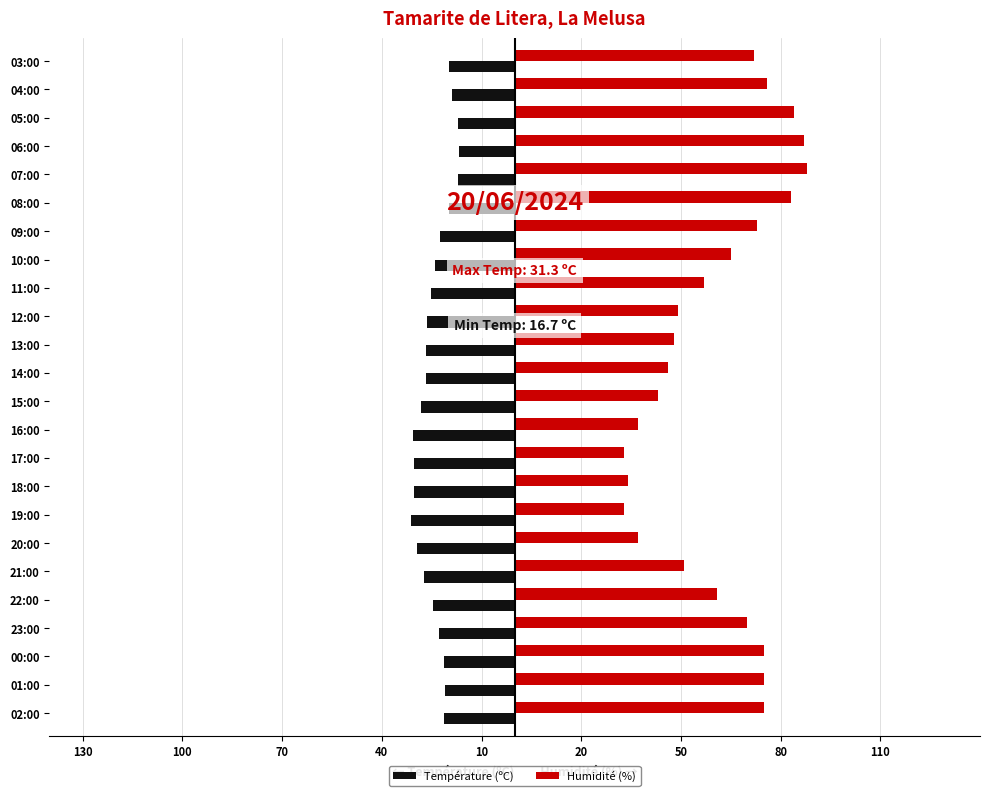

What are all the series names shown in the legend?

Température (ºC), Humidité (%)